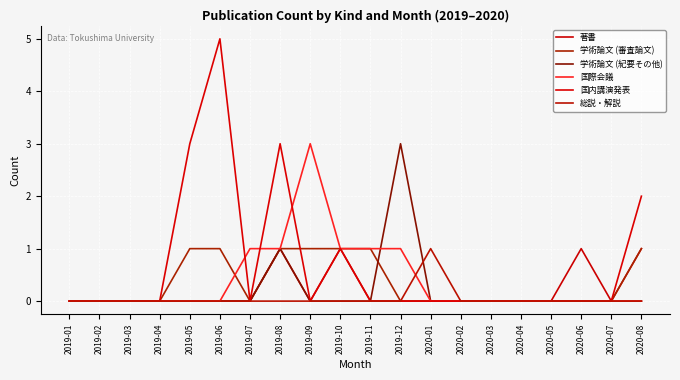

Is the value of 著書 at 2019-12 greater than the value of 学術論文 (紀要その他) at 2019-02?

No